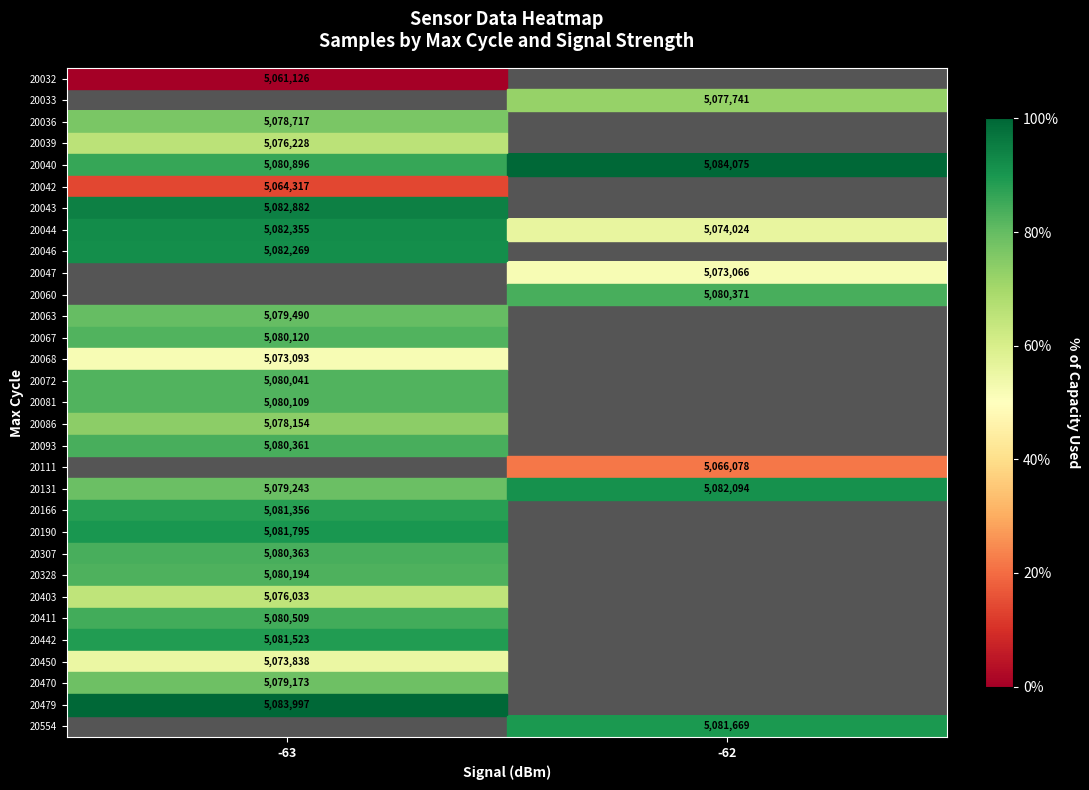

Which category has the highest value in the 20131 series?

-62